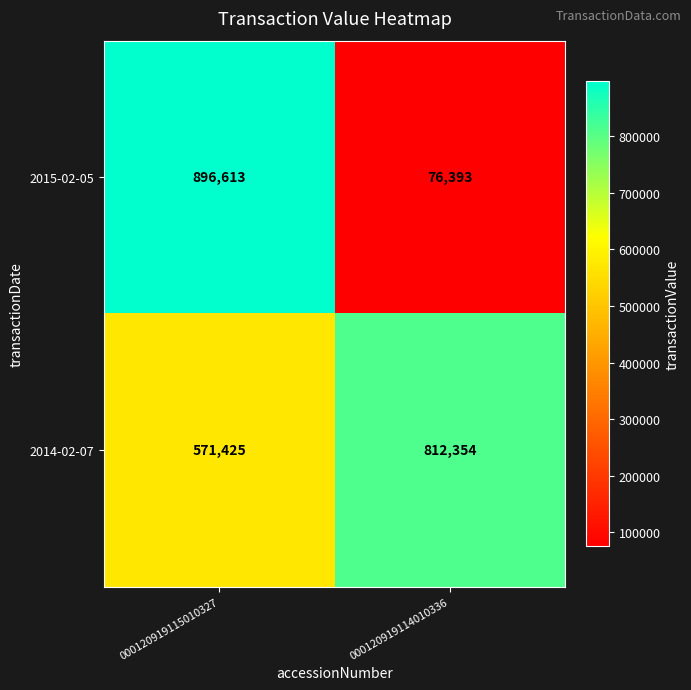

What is the sum of the 2014-02-07 values at 000120919114010336 and 000120919115010327?

1383779